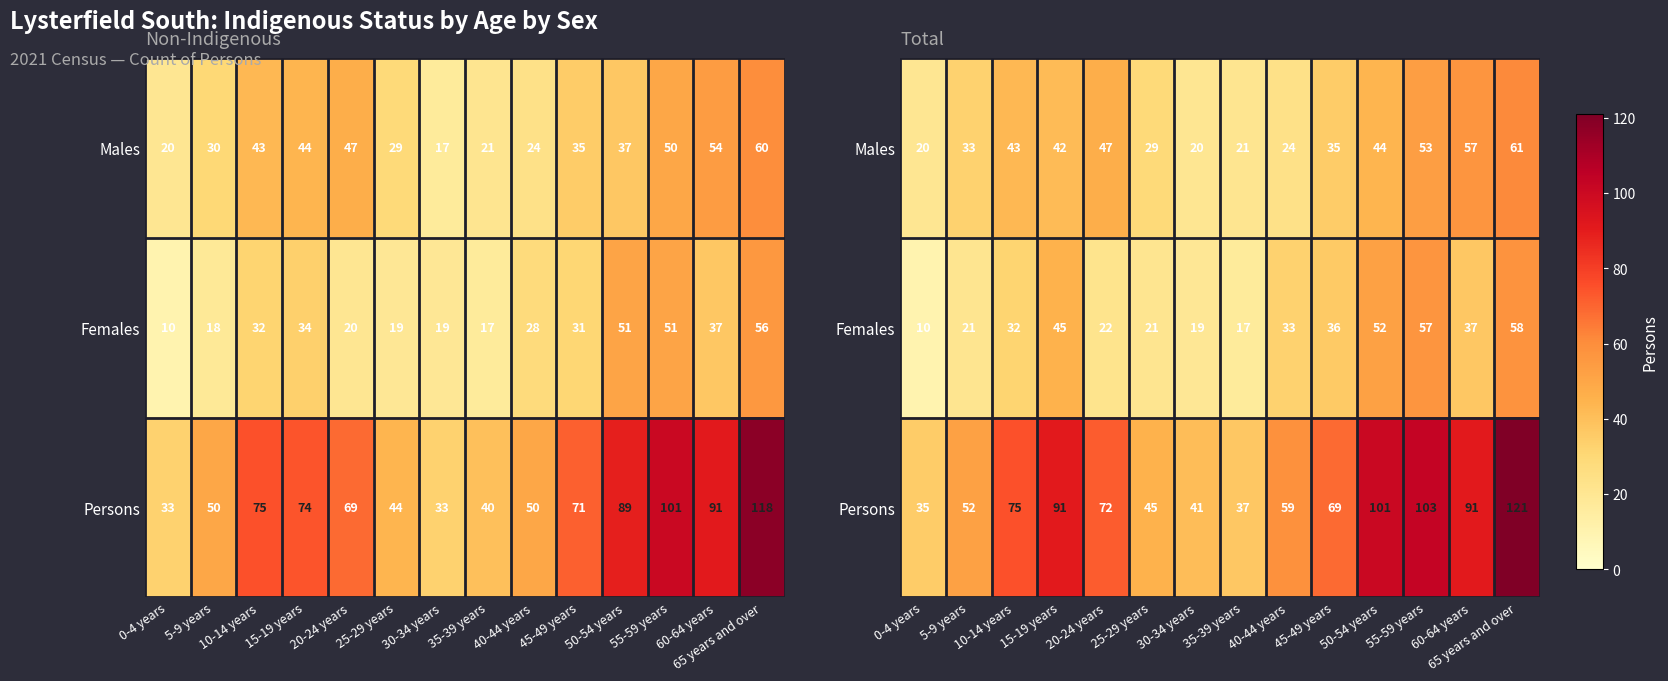

What is the difference between the maximum and minimum values in the Persons series?

86